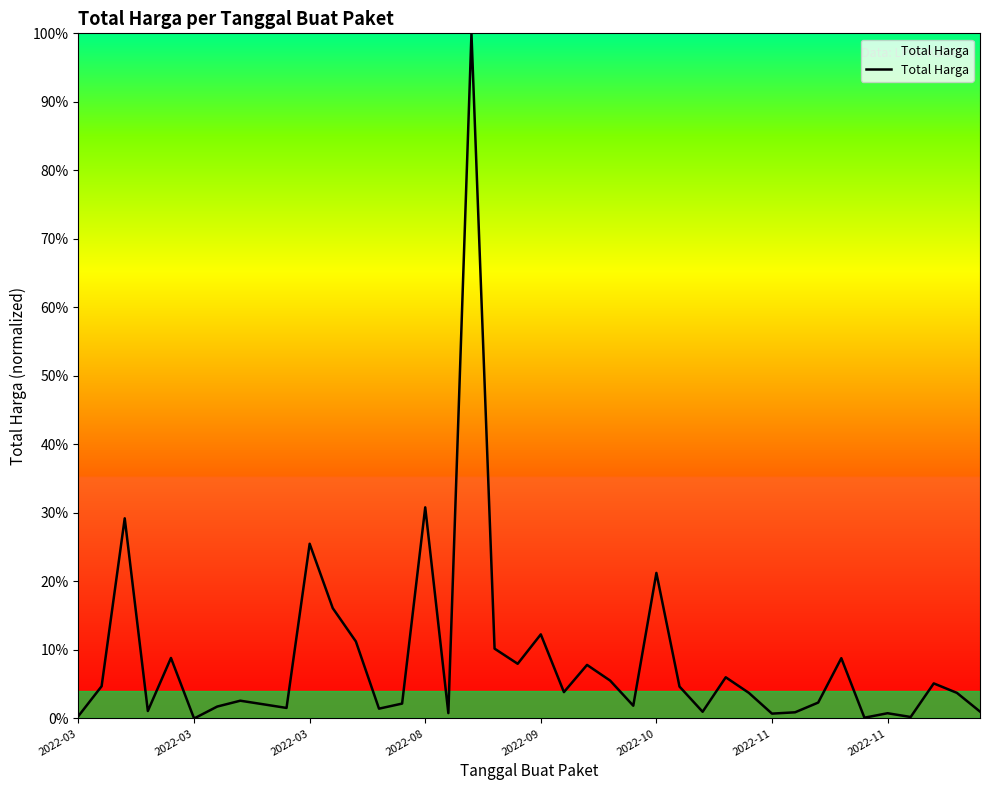

True or false: there are more than 2 points higher than both neighbors.

True